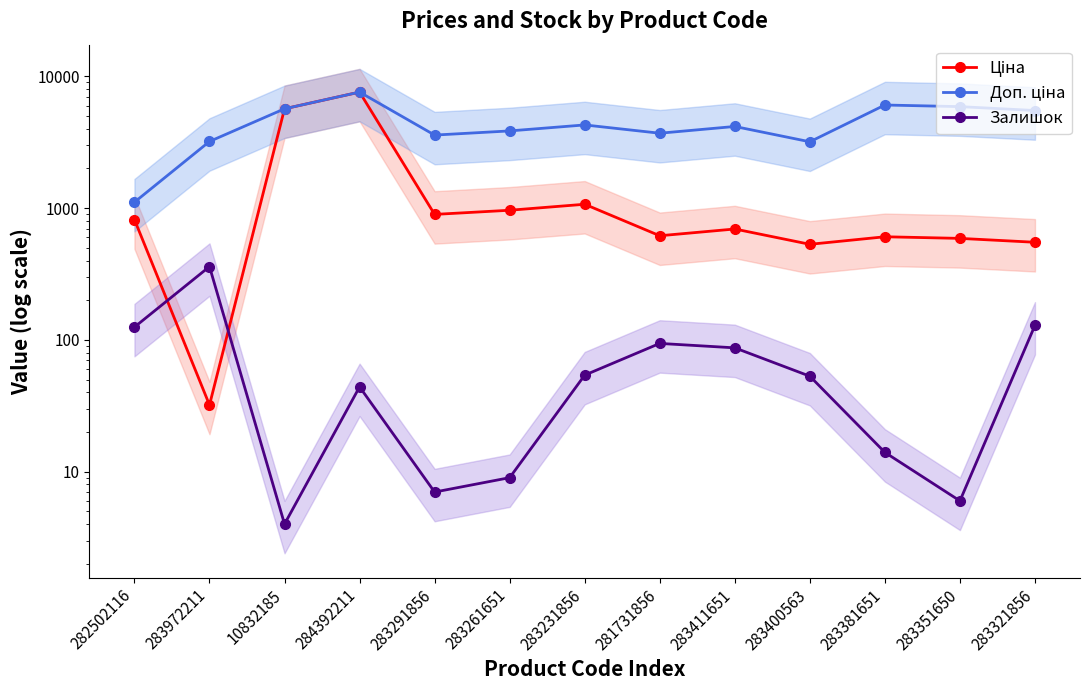

What is the sum of all Ціна values?

20638.5